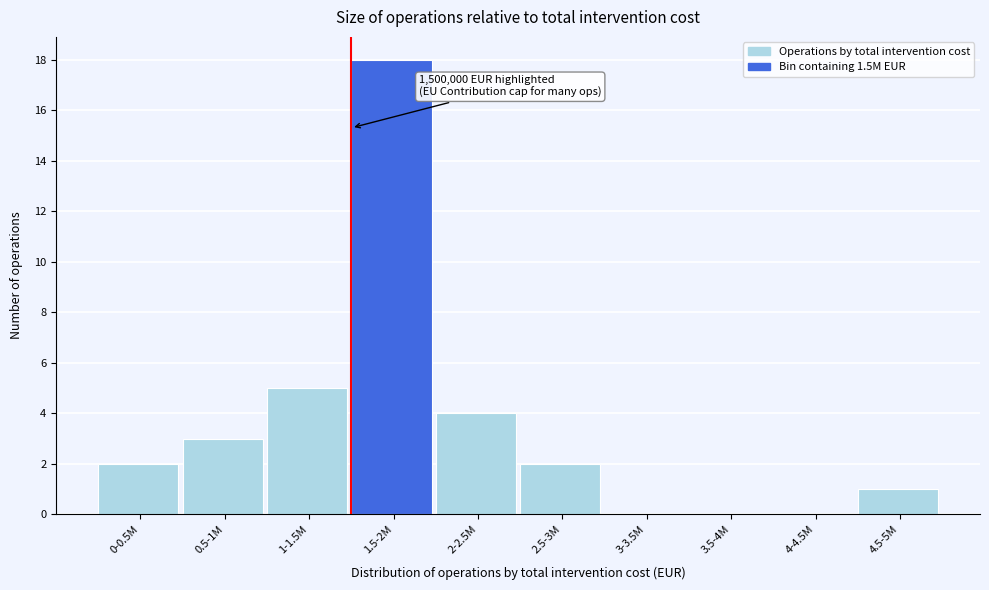

Reading right to left, extract all data points from this chart.

4.5-5M=1	4-4.5M=0	3.5-4M=0	3-3.5M=0	2.5-3M=2	2-2.5M=4	1.5-2M=18	1-1.5M=5	0.5-1M=3	0-0.5M=2